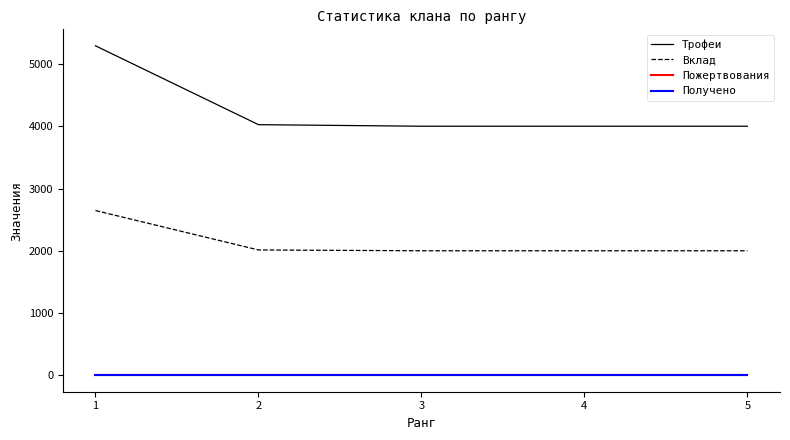

Is the value of Пожертвования at 4 greater than the value of Получено at 2?

No